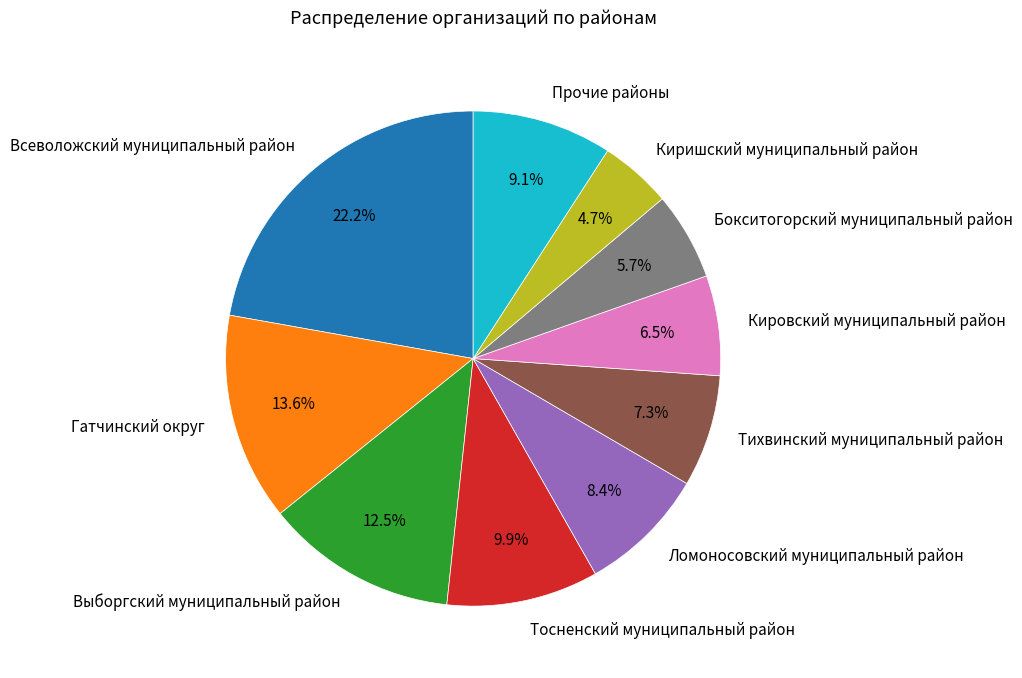

Rank the categories by value from highest to lowest.

Всеволожский муниципальный район, Гатчинский округ, Выборгский муниципальный район, Тосненский муниципальный район, Прочие районы, Ломоносовский муниципальный район, Тихвинский муниципальный район, Кировский муниципальный район, Бокситогорский муниципальный район, Киришский муниципальный район